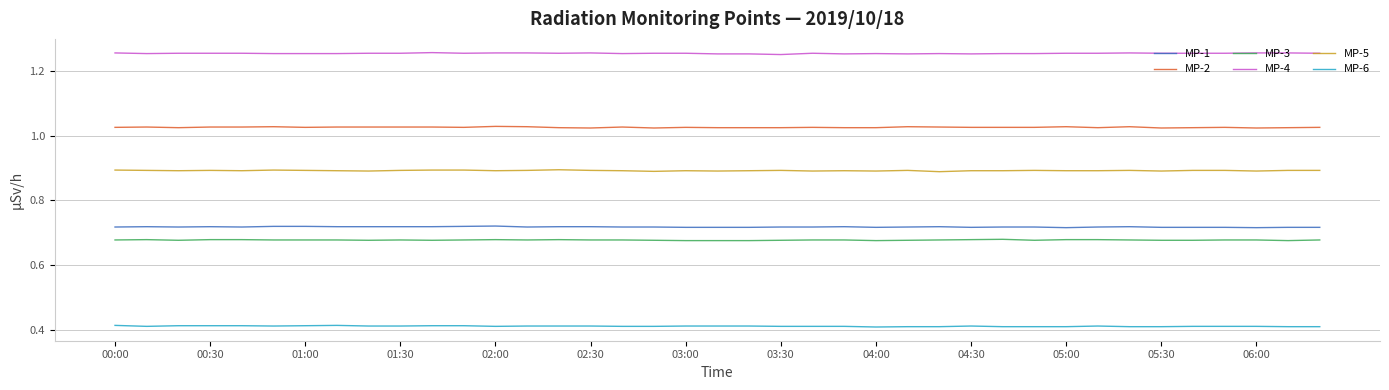

True or false: MP-5 and MP-3 intersect in this chart.

False